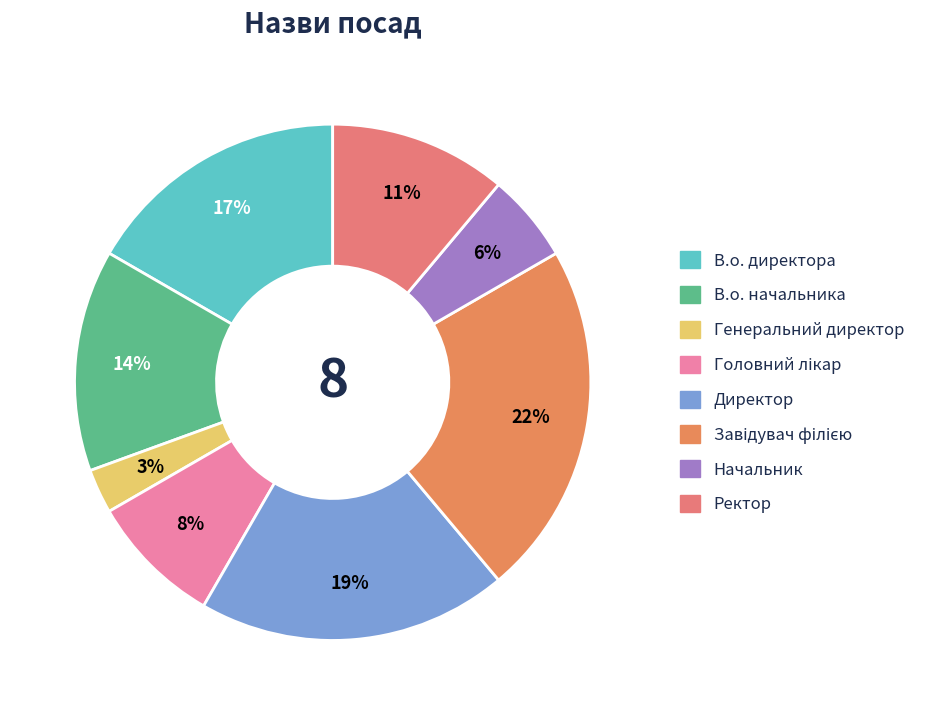

Count the number of slices in the pie.

8